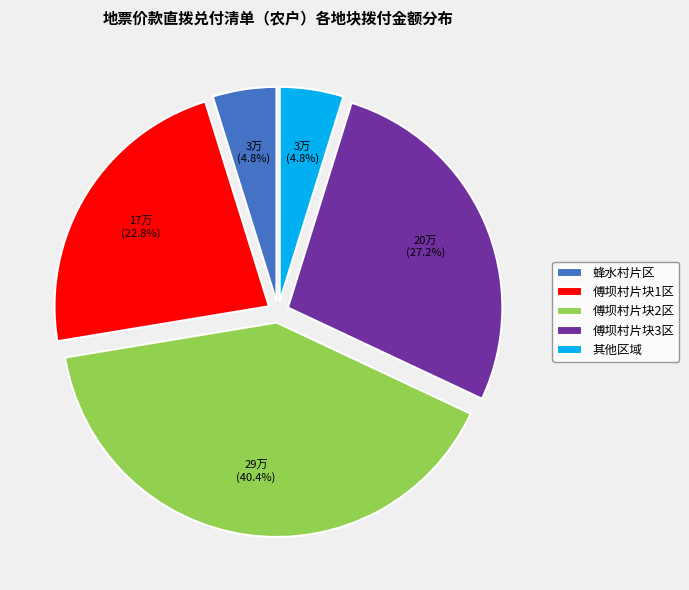

Does 蜂水村片区 represent more than half of the total?

No